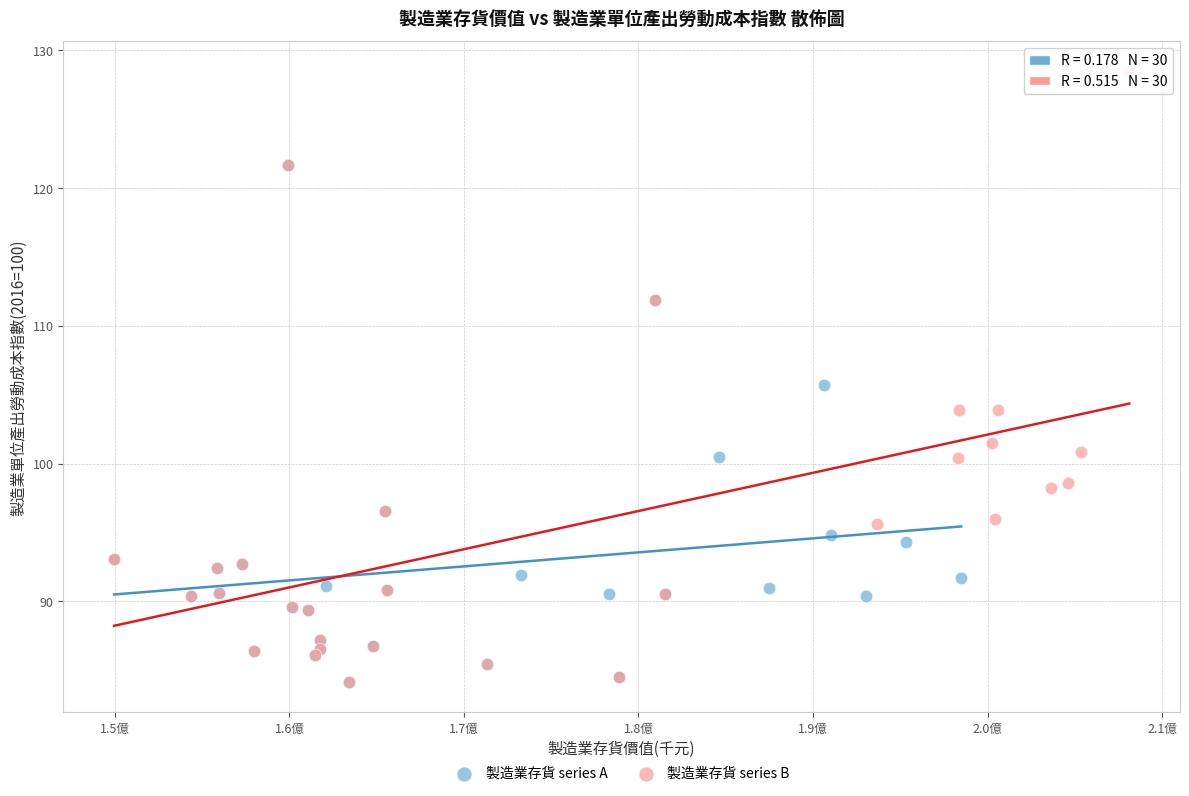

Which series has the widest spread of Y values?

製造業存貨 series B